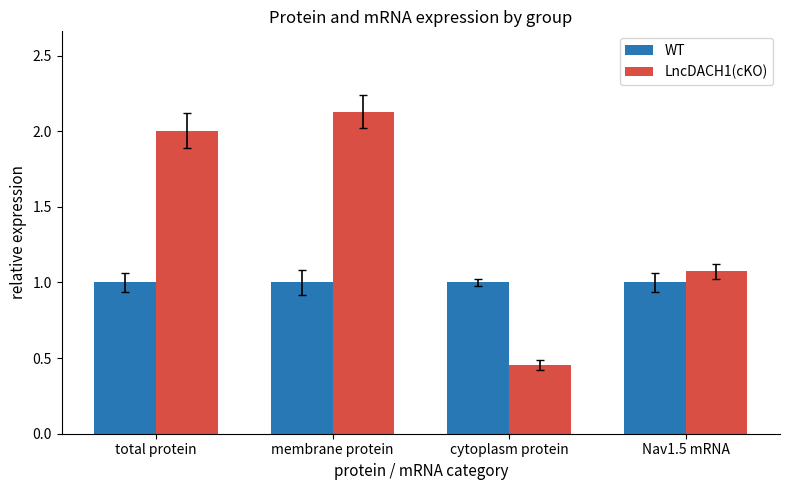

How many data points in LncDACH1(cKO) are above 2?

2